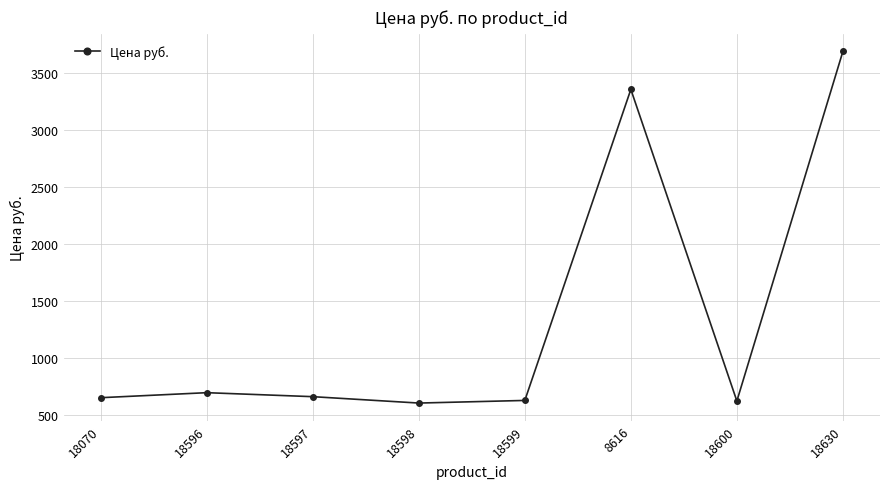

What is the difference between the maximum and minimum values?

3083